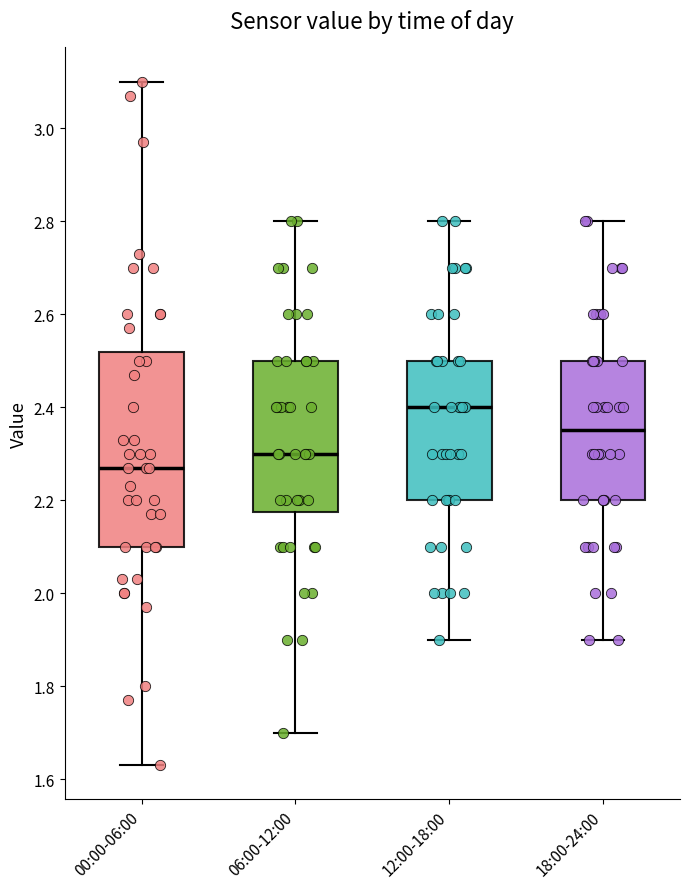

Comparing the boxes themselves (not the whiskers), which one is the tallest?

00:00-06:00